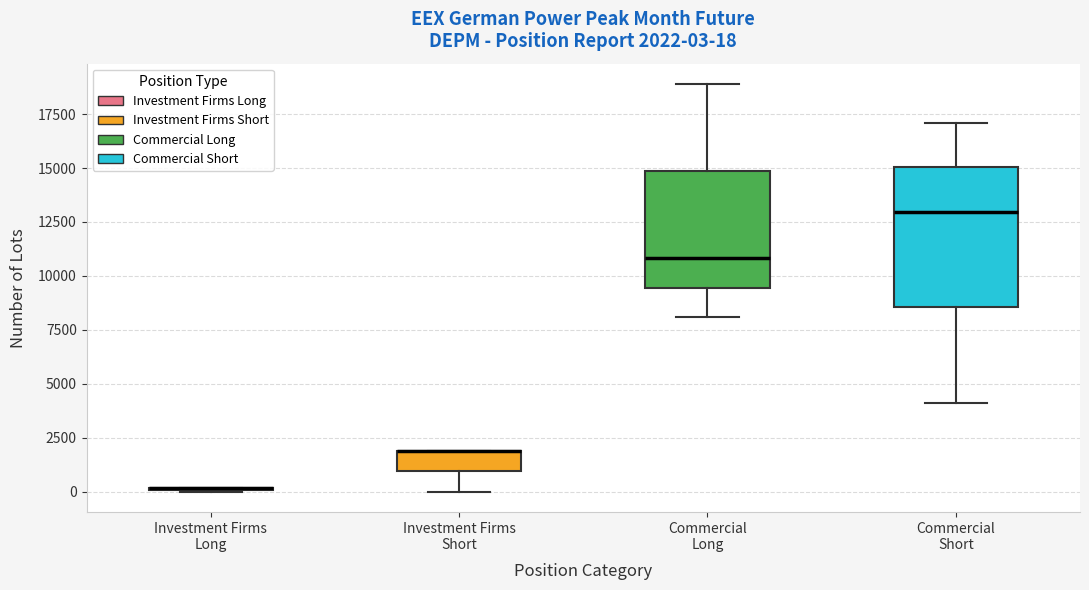

Which box is the tallest, from its lower edge to its upper edge?

Commercial Short